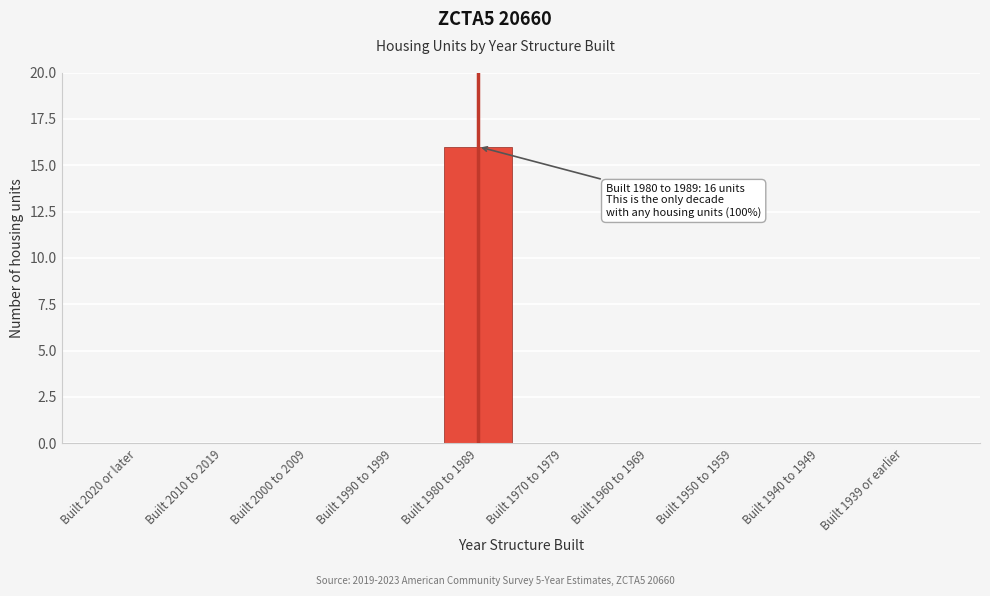

Reading left to right, list all the values displayed in this chart.

Built 2020 or later=0	Built 2010 to 2019=0	Built 2000 to 2009=0	Built 1990 to 1999=0	Built 1980 to 1989=16	Built 1970 to 1979=0	Built 1960 to 1969=0	Built 1950 to 1959=0	Built 1940 to 1949=0	Built 1939 or earlier=0